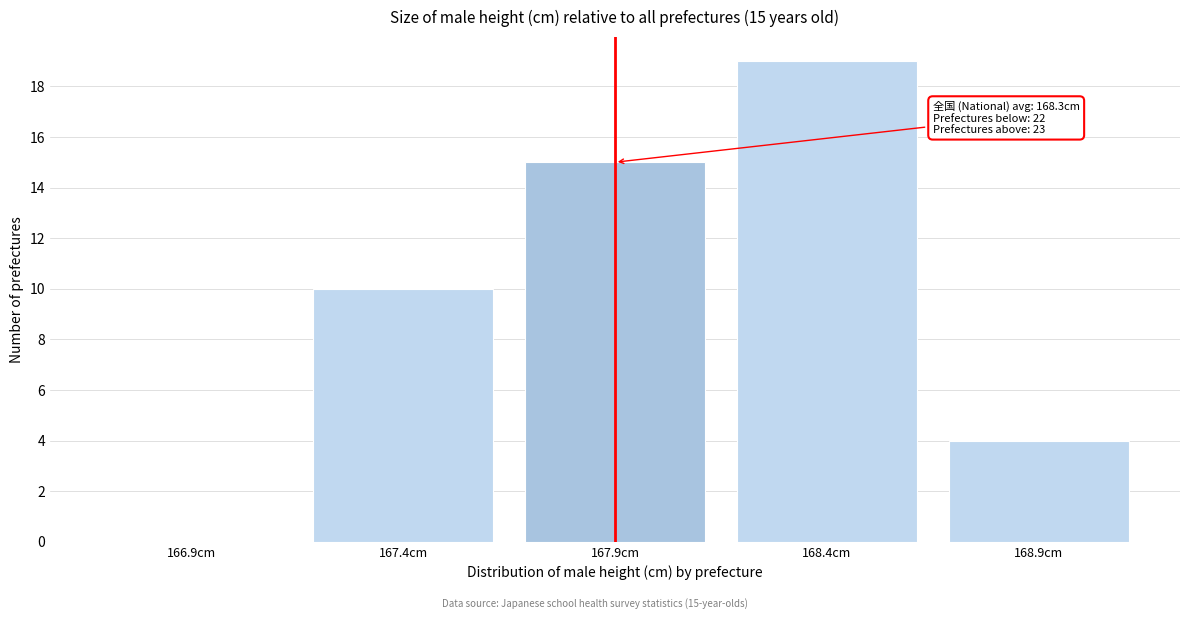

Reading left to right, extract all data points from this chart.

166.9cm=0	167.4cm=10	167.9cm=15	168.4cm=19	168.9cm=4